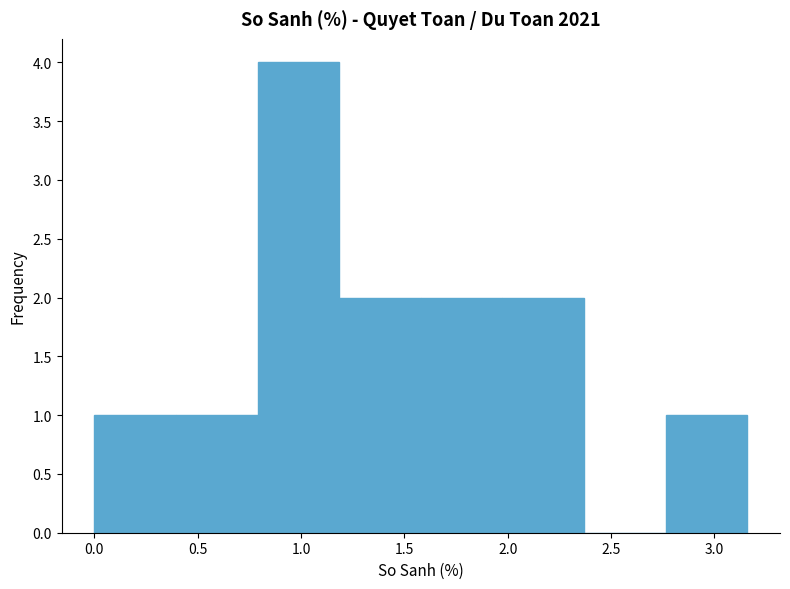

What is the height of the bar covering 1.60 to 1.95 on the x-axis? Neither the bar edges nor the heights are printed on the chart, so give them approximately, as read against the axes.

2